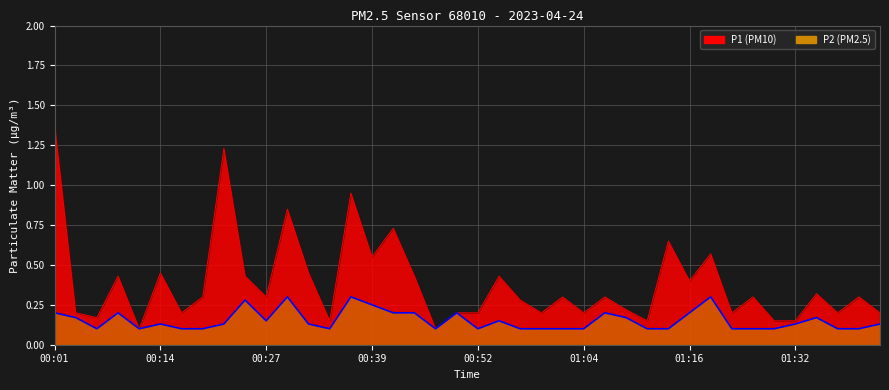

What is the average value of the P1 series?

0.4